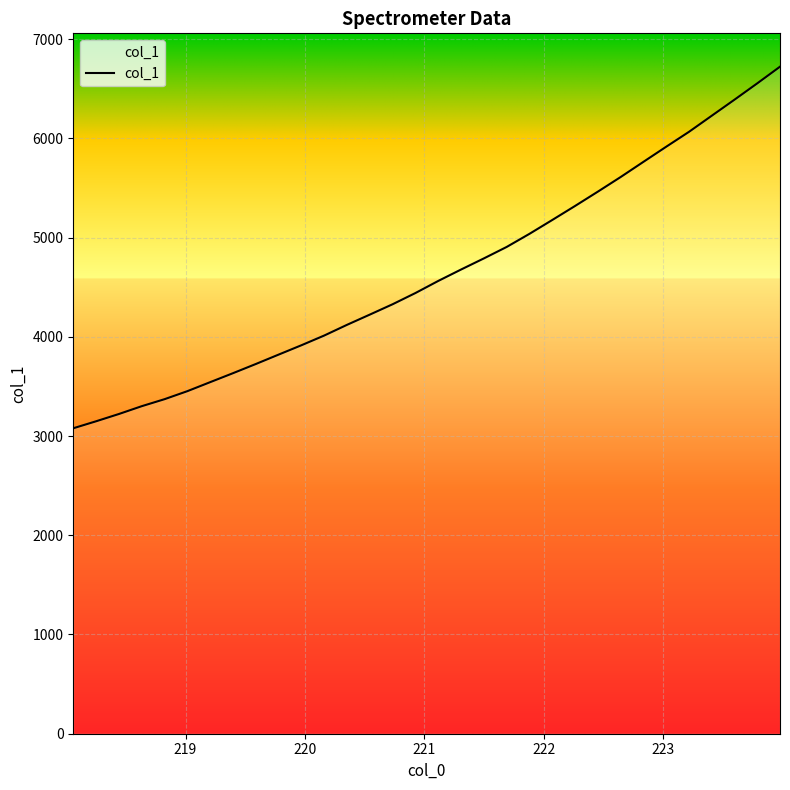

How many lines are shown in the chart?

1